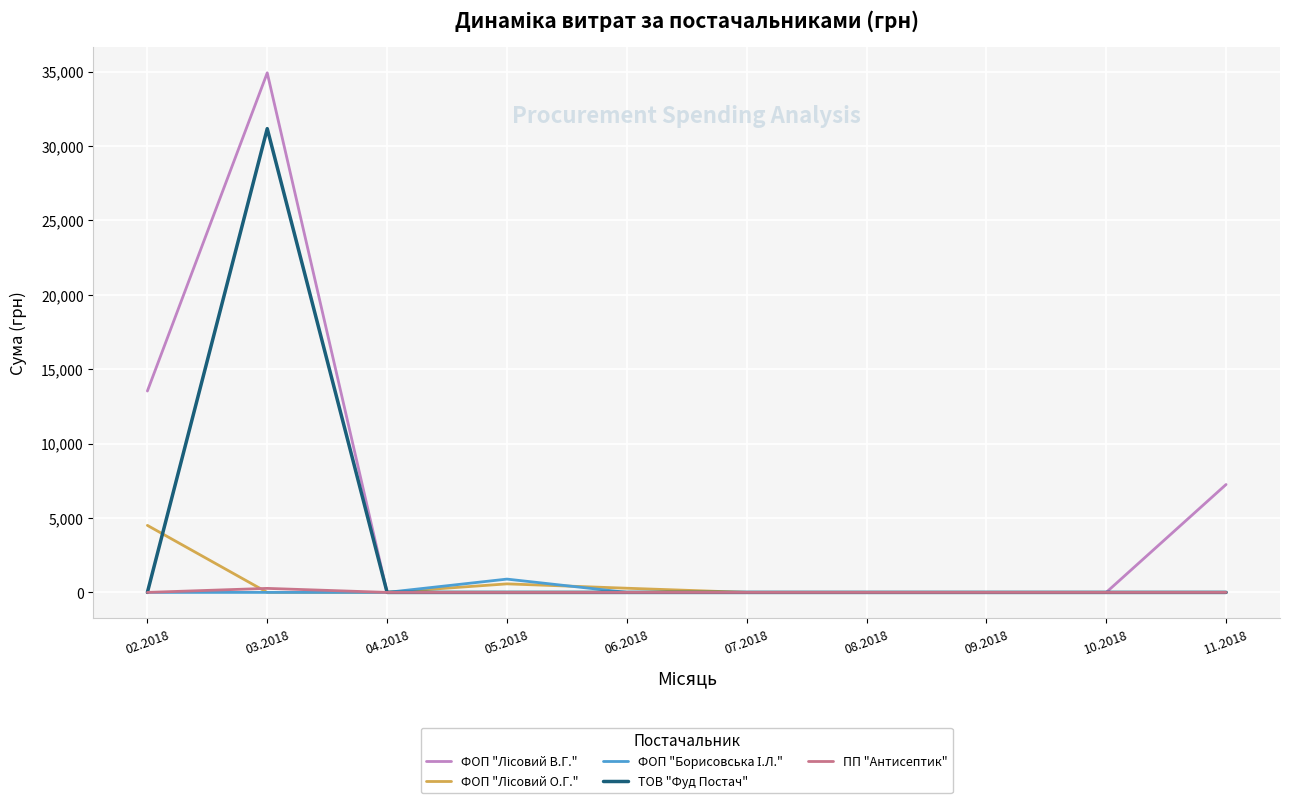

Does the chart display data point markers on the line(s)?

No